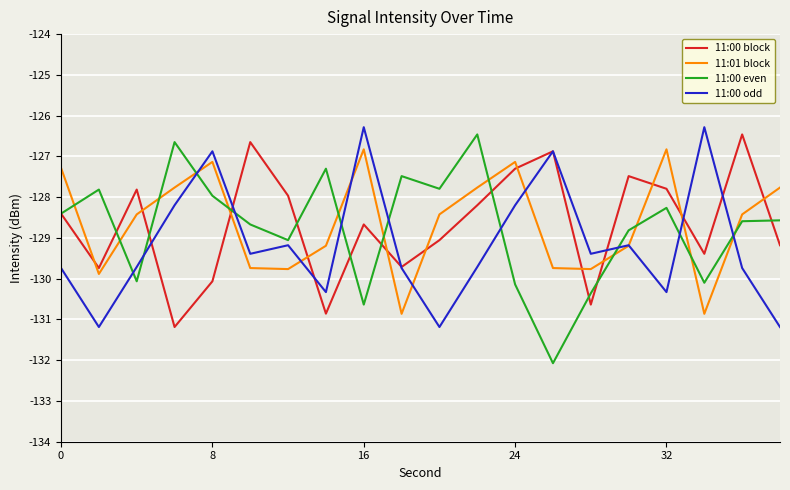

How many lines are shown in the chart?

4